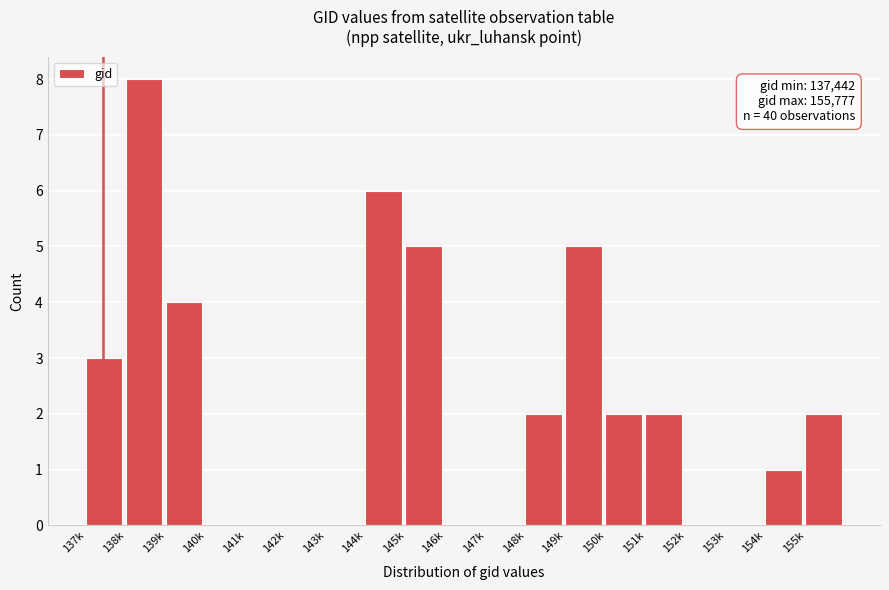

Reading right to left, list all the values displayed in this chart.

155k=2	154k=1	153k=0	152k=0	151k=2	150k=2	149k=5	148k=2	147k=0	146k=0	145k=5	144k=6	143k=0	142k=0	141k=0	140k=0	139k=4	138k=8	137k=3